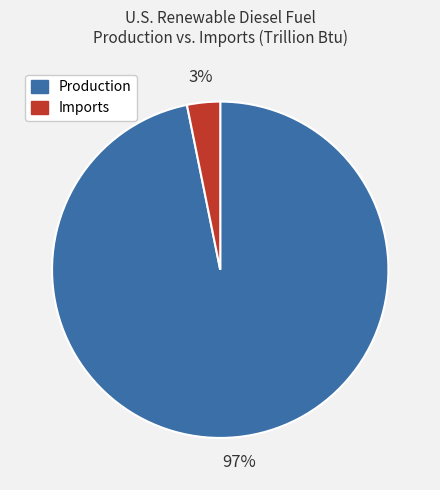

How many segments does this pie chart have?

2